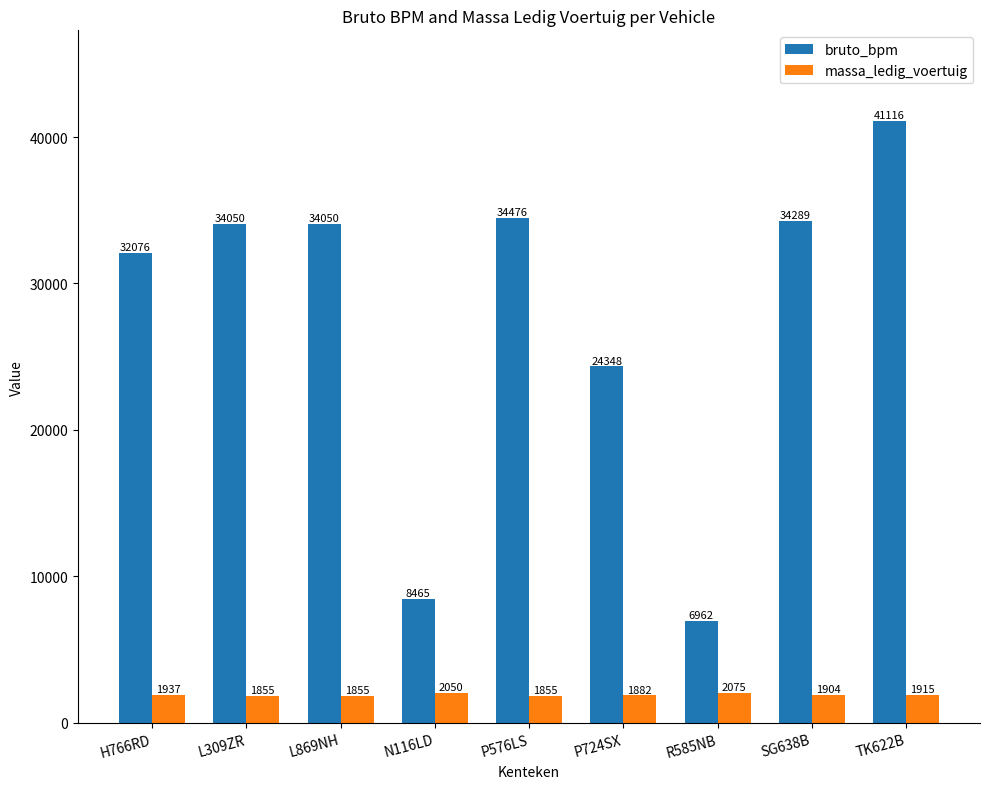

Reading left to right, what are all the values shown in this chart?

bruto_bpm: 32076	34050	34050	8465	34476	24348	6962	34289	41116
massa_ledig_voertuig: 1937	1855	1855	2050	1855	1882	2075	1904	1915